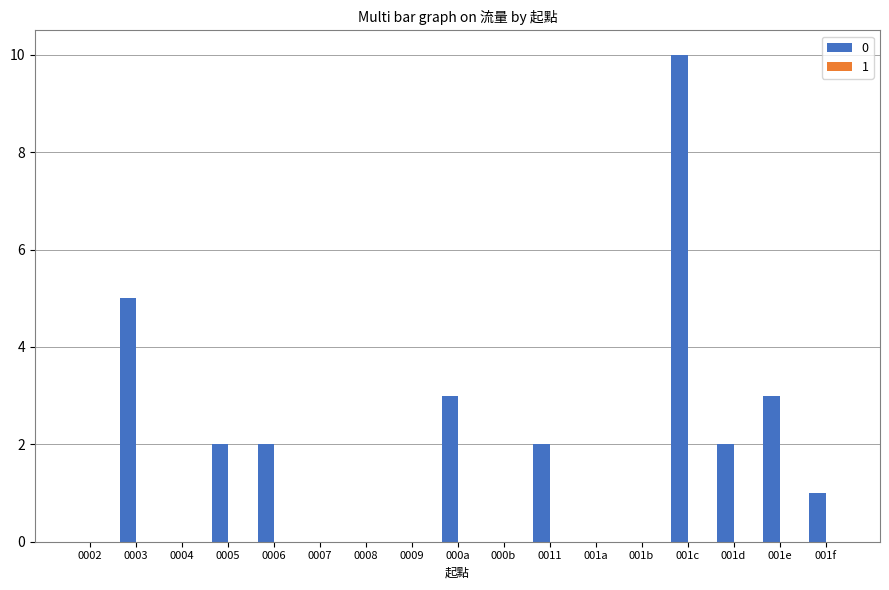

The chart shows a value of -7 at 000b. True or false?

False